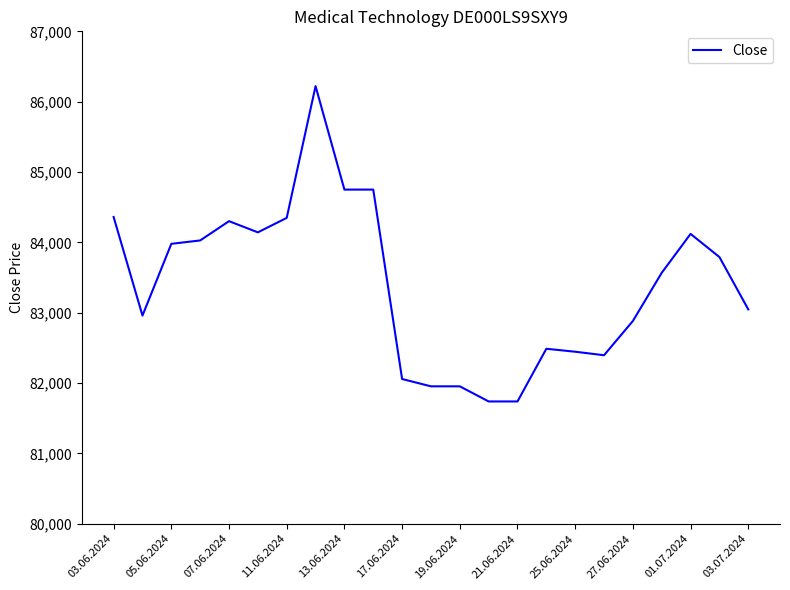

What is the maximum value shown in the chart?

86221